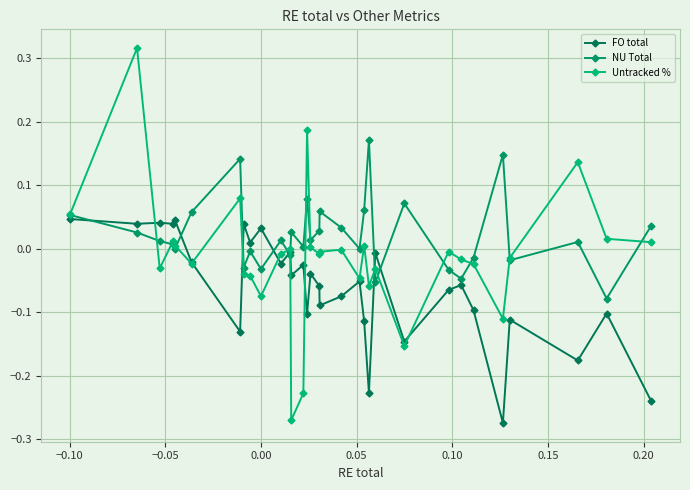

List the series in order of their overall mean, highest first.

NU Total, Untracked %, FO total